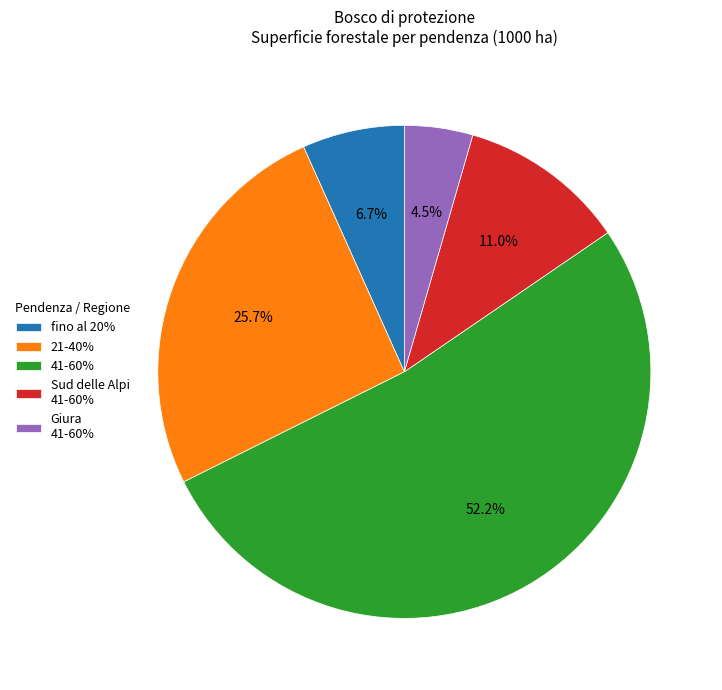

Between 41-60% and Sud delle Alpi, which is larger?

41-60%